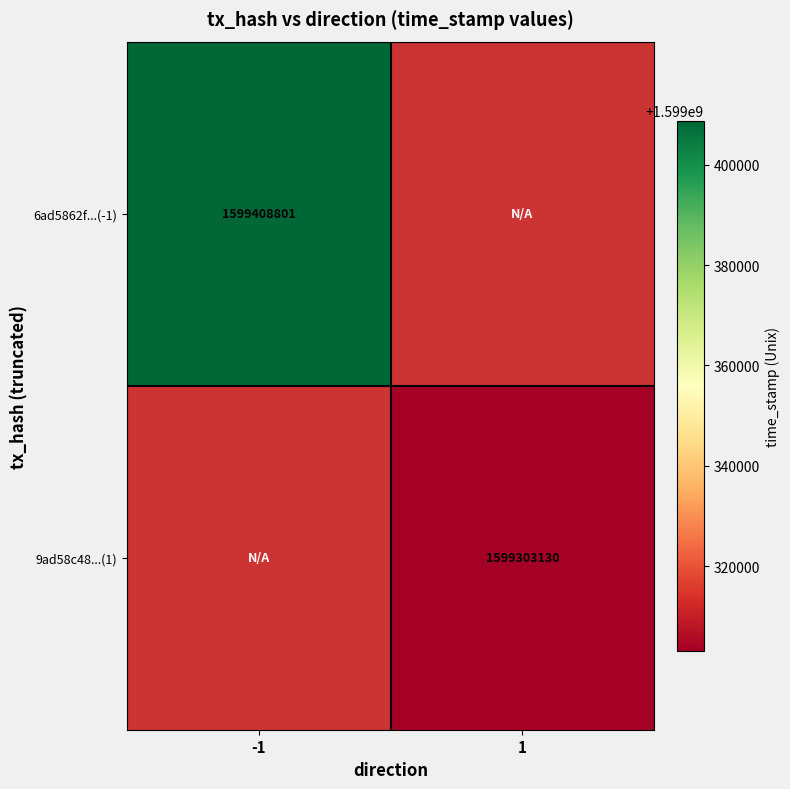

True or false: 6ad5862f...(-1) has a value of 2808128506 at -1.

False